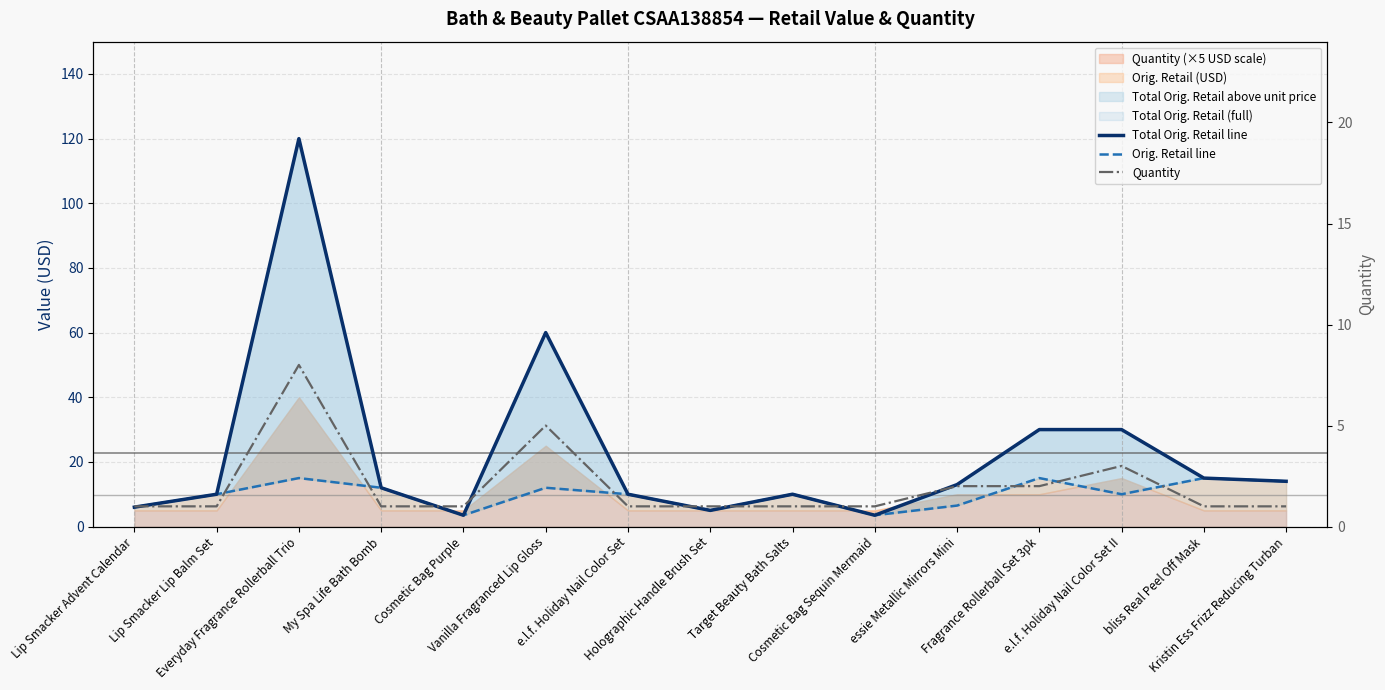

At which label is Quantity closest to 4?

Vanilla Fragranced Lip Gloss